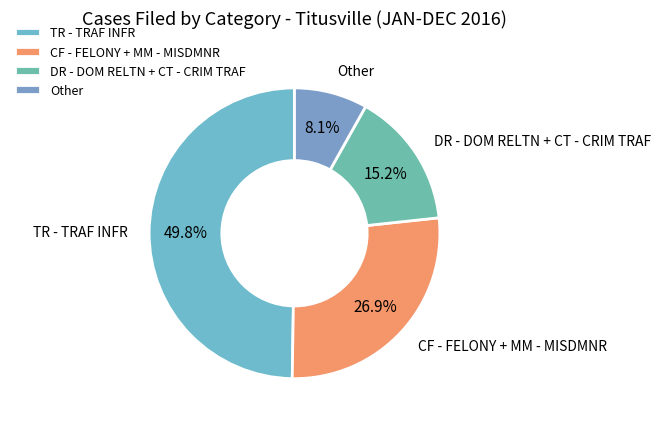

Combined, what portion of the pie is Other and TR - TRAF INFR?

57.9%